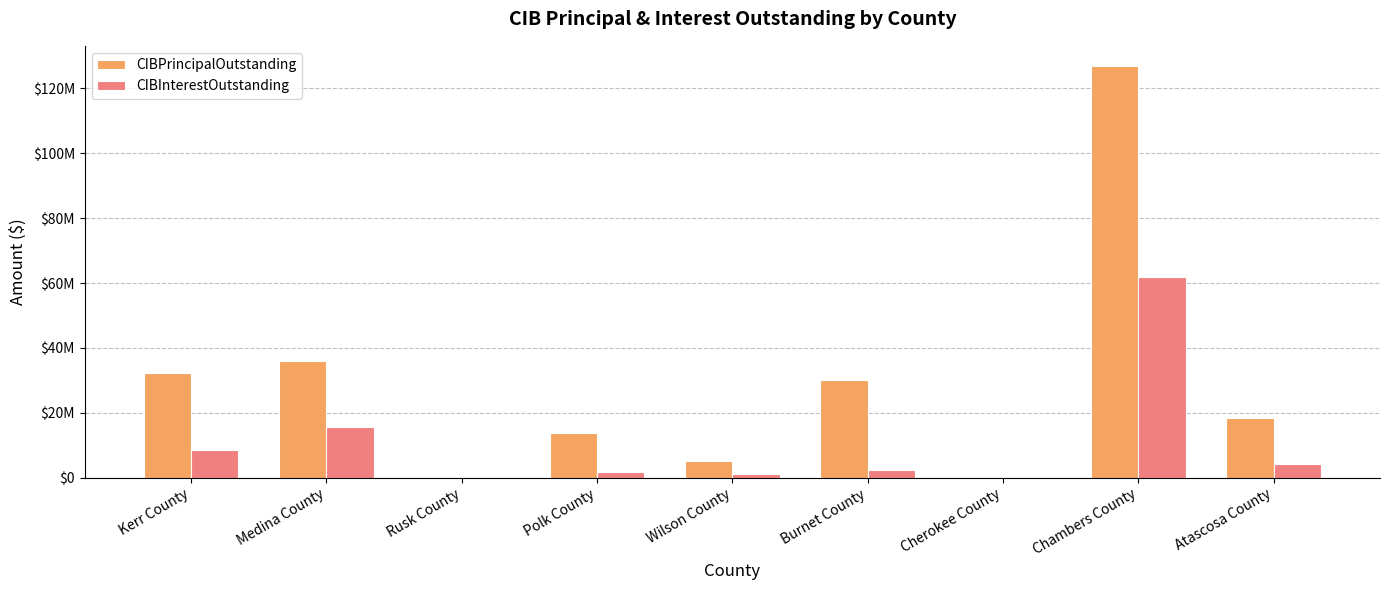

Are the bars horizontal?

No